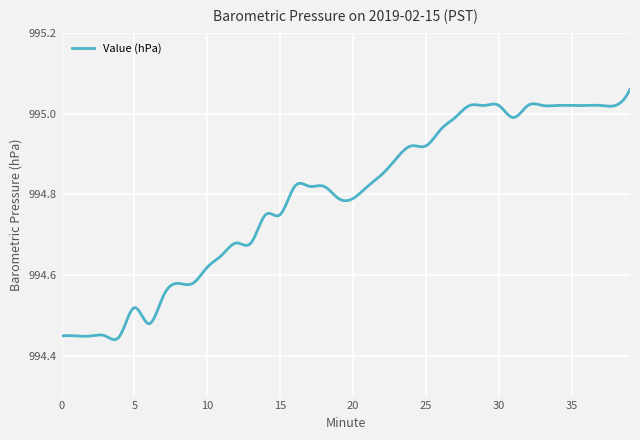

What is the difference between the maximum and minimum values?

0.6